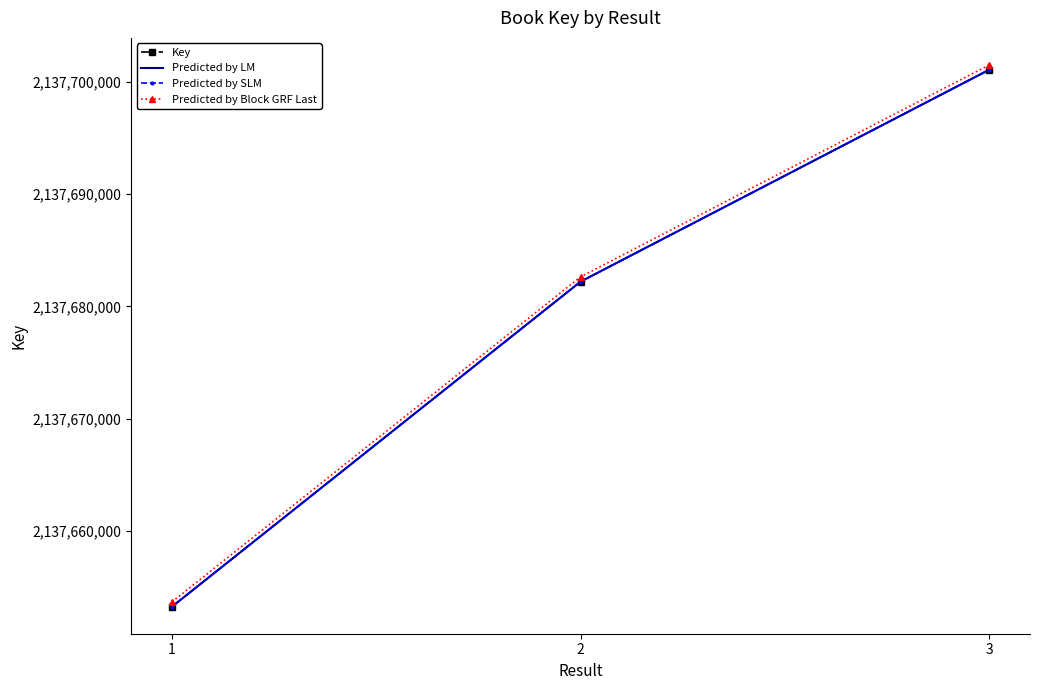

Reading left to right, what are all the values shown in this chart?

Key: 1=2137653262.0	2=2137682204.0	3=2137701070.0
Predicted by LM: 1=2137653262.0	2=2137682204.0	3=2137701070.0
Predicted by SLM: 1=2137653262.0	2=2137682204.0	3=2137701070.0
Predicted by Block GRF Last: 1=2137653689.5	2=2137682631.5	3=2137701497.5